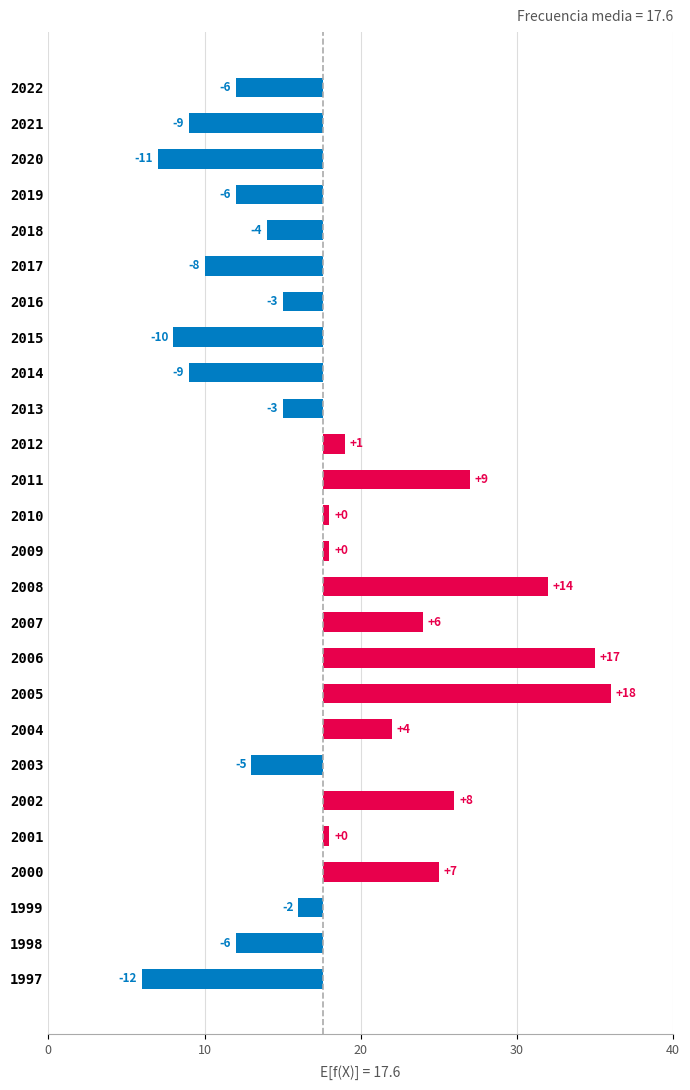

Which has a higher value, 2021 or 2010?

2010